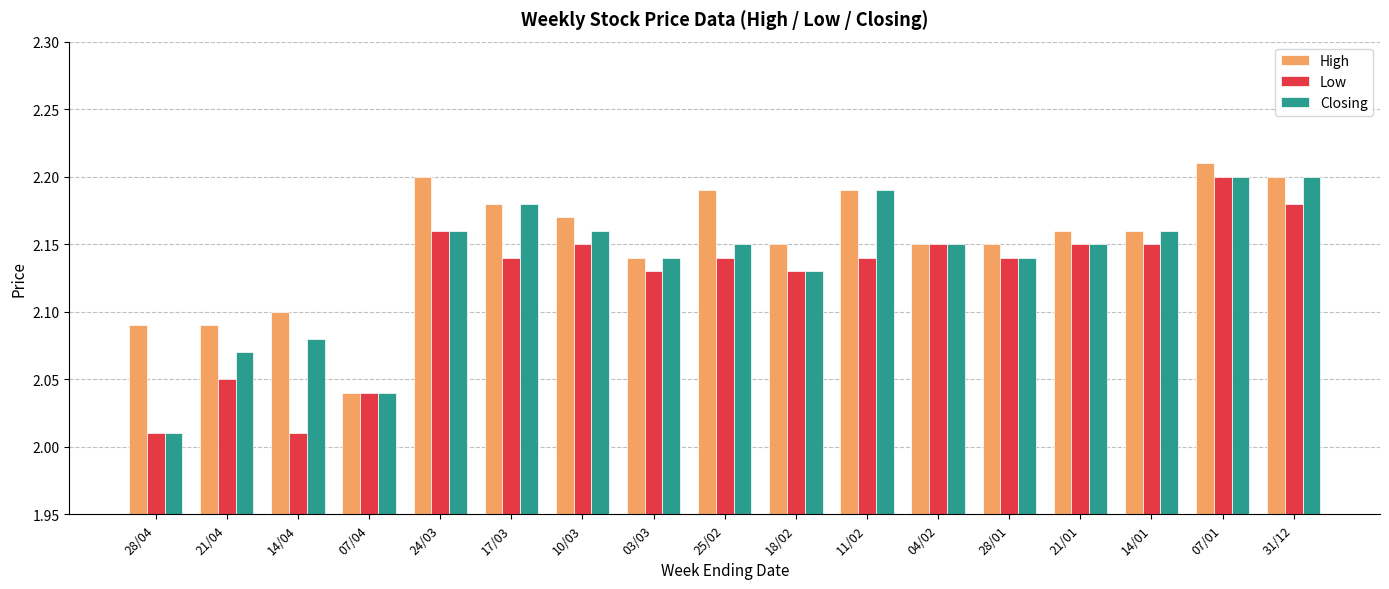

True or false: High has a value of 3.0 at 03/03.

False